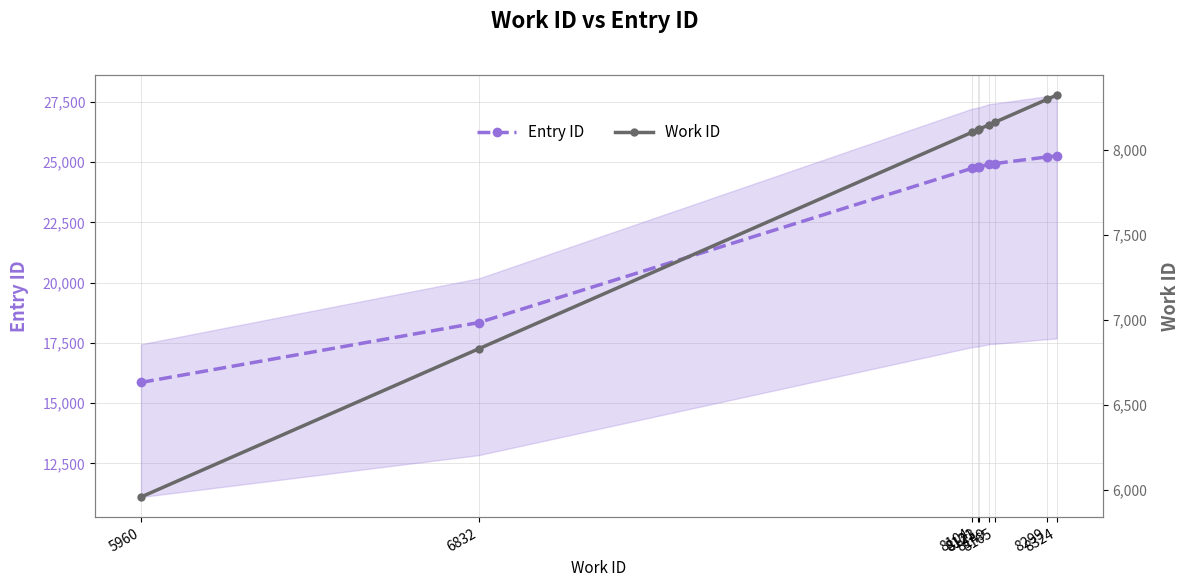

List the labels in order of Entry ID value, smallest first.

5960, 6832, 8104, 8121, 8123, 8149, 8165, 8299, 8324